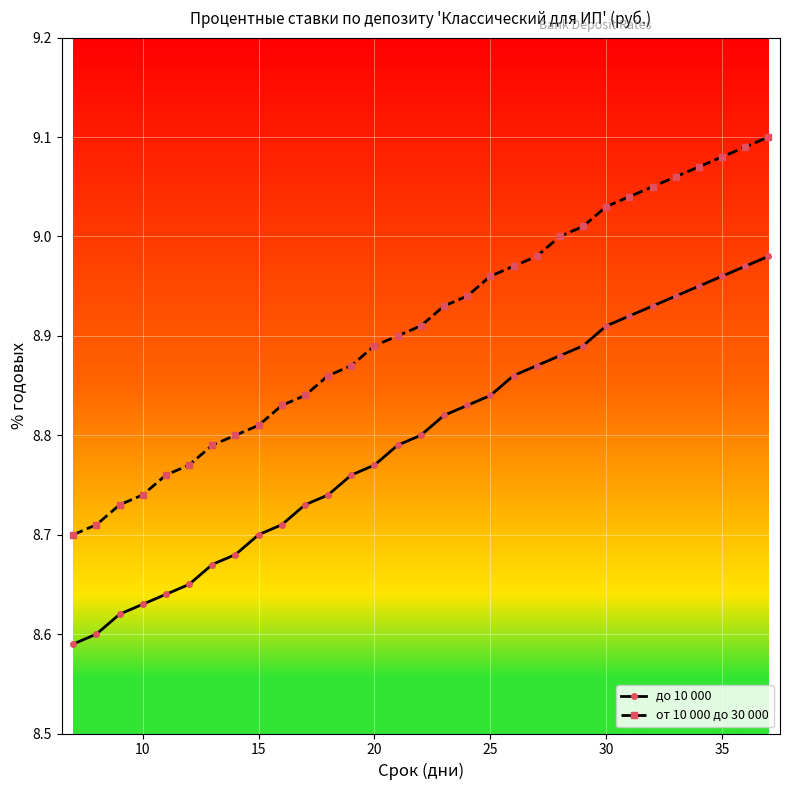

What is the difference between the maximum and second lowest values in the от 10 000 до 30 000 series?

0.4